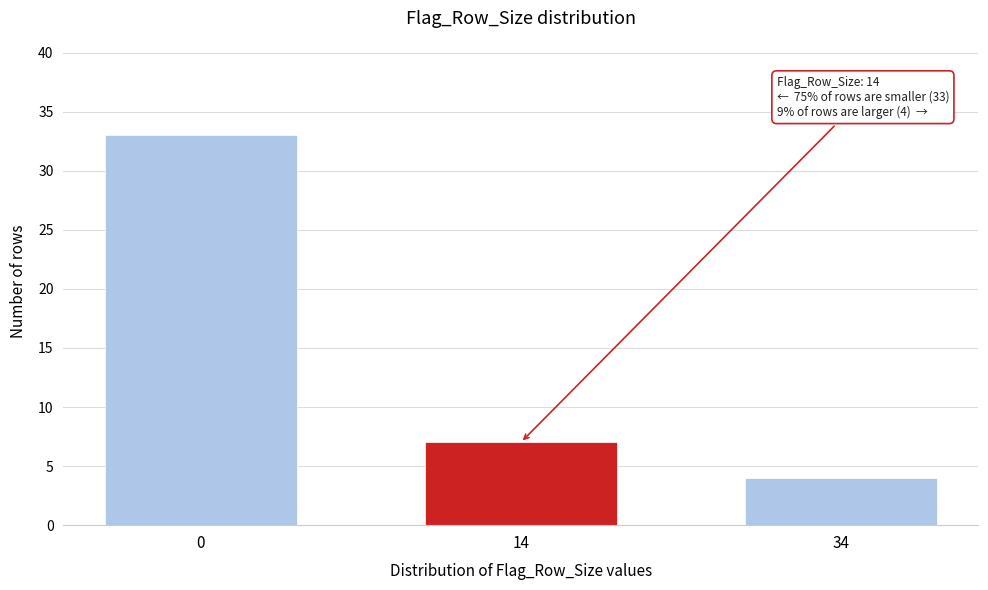

Reading left to right, list all the values displayed in this chart.

0=33	14=7	34=4